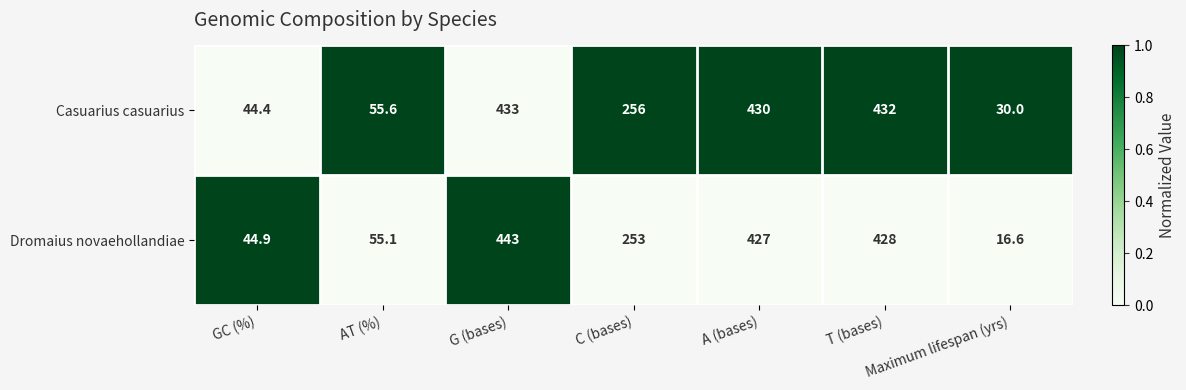

Count the number of data series in this chart.

2